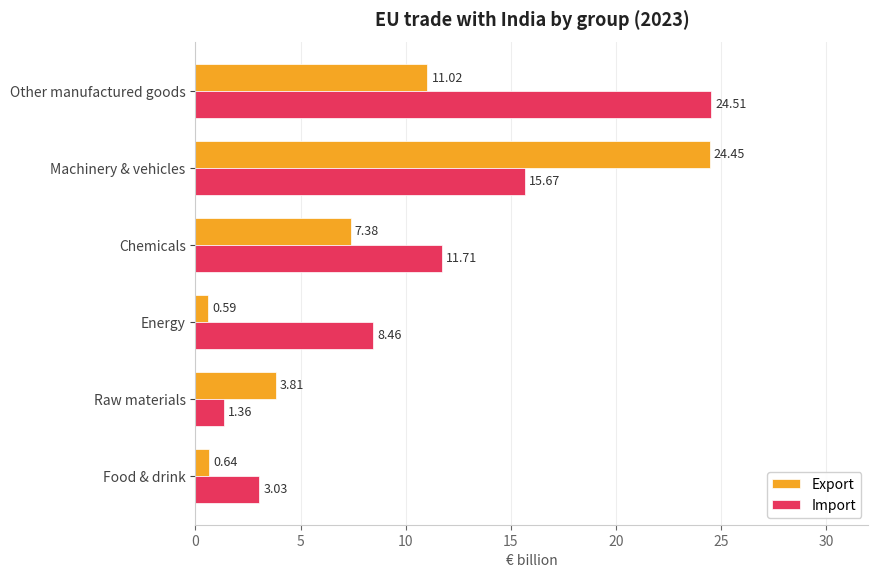

What is the total value across all series at Energy?

9.1